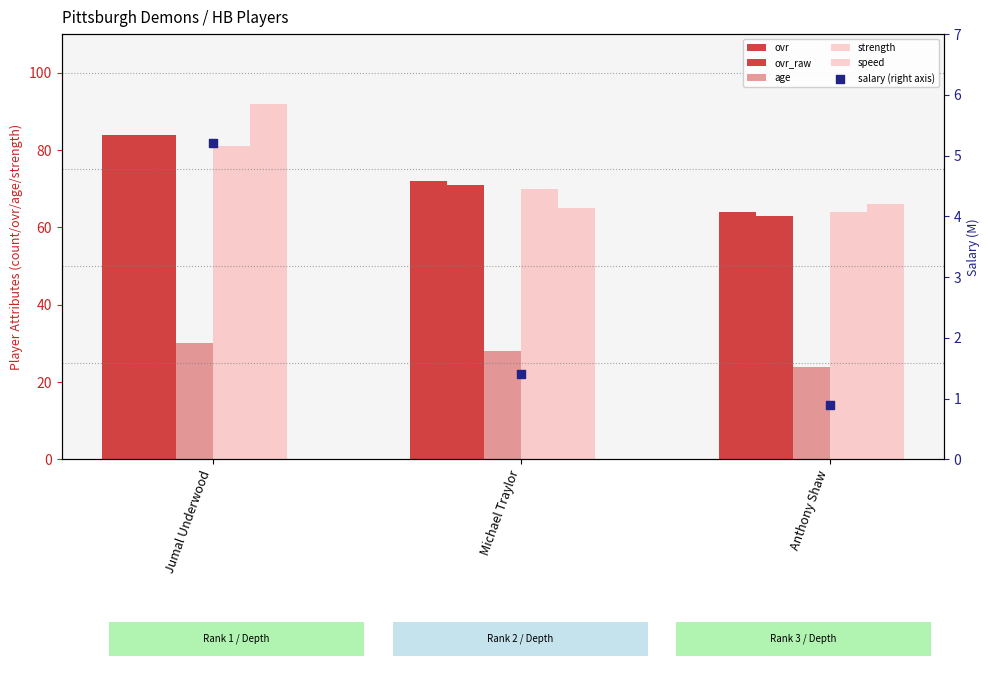

Which series reaches the minimum Y coordinate?

salary (right axis)